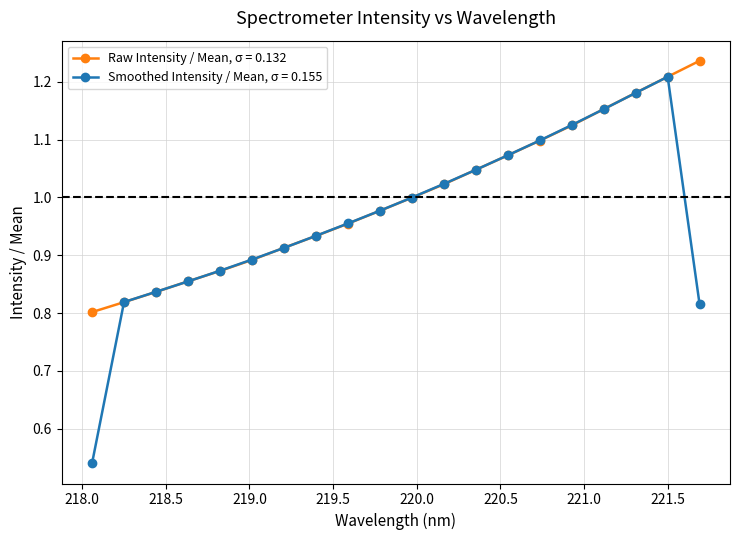

Which series has the largest total across all categories?

Raw Intensity / Mean, σ = 0.132